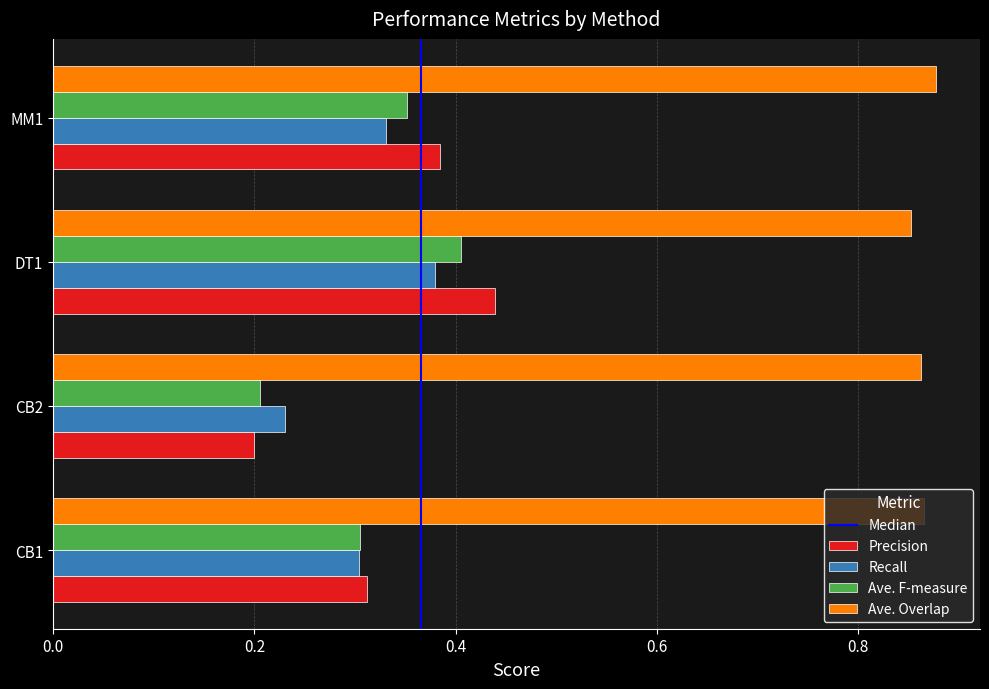

Rank the categories by Recall value from lowest to highest.

CB2, CB1, MM1, DT1